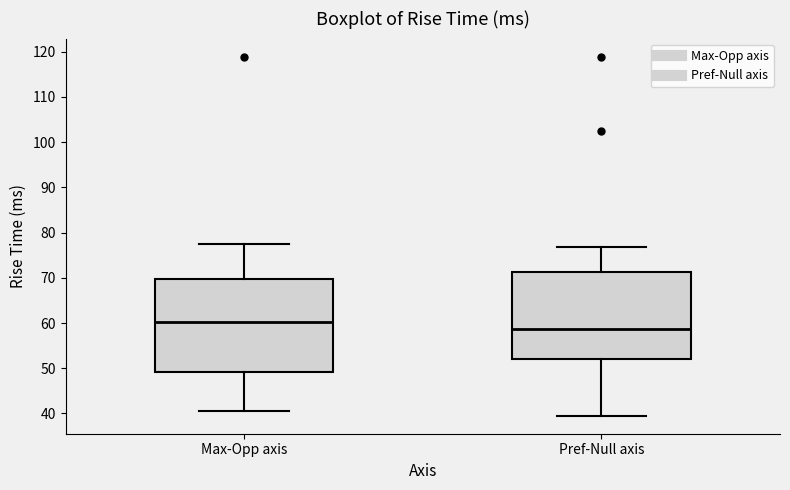

Which box is the tallest, from its lower edge to its upper edge?

Max-Opp axis